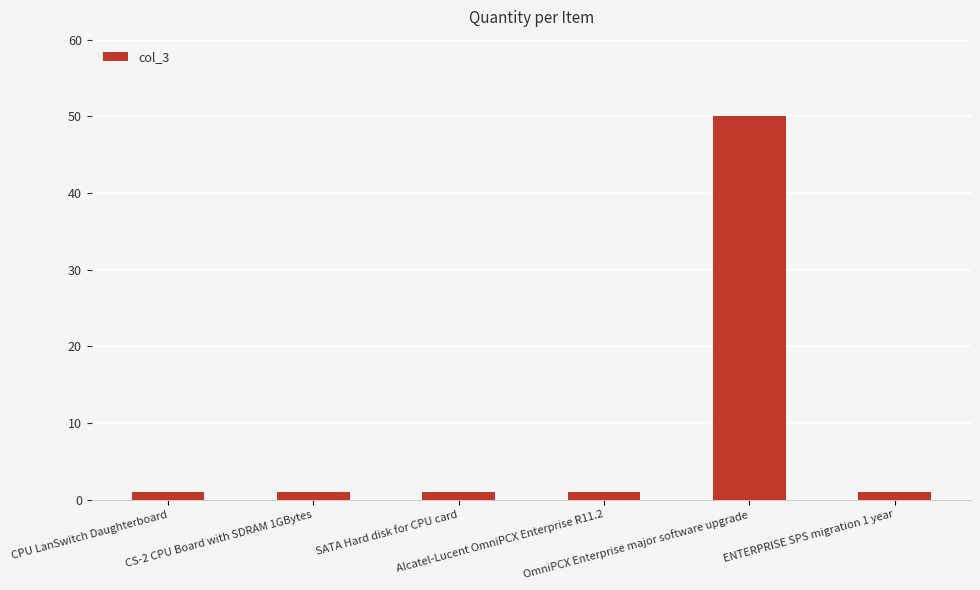

What is the sum of the values at ENTERPRISE SPS migration 1 year and CPU LanSwitch Daughterboard?

2